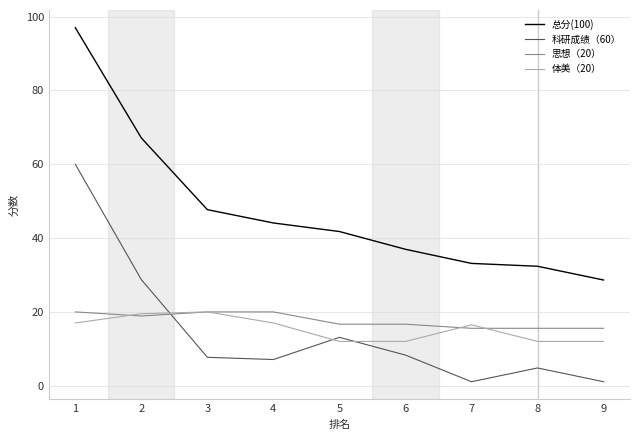

What is the average value of the 体美（20） series?

15.3